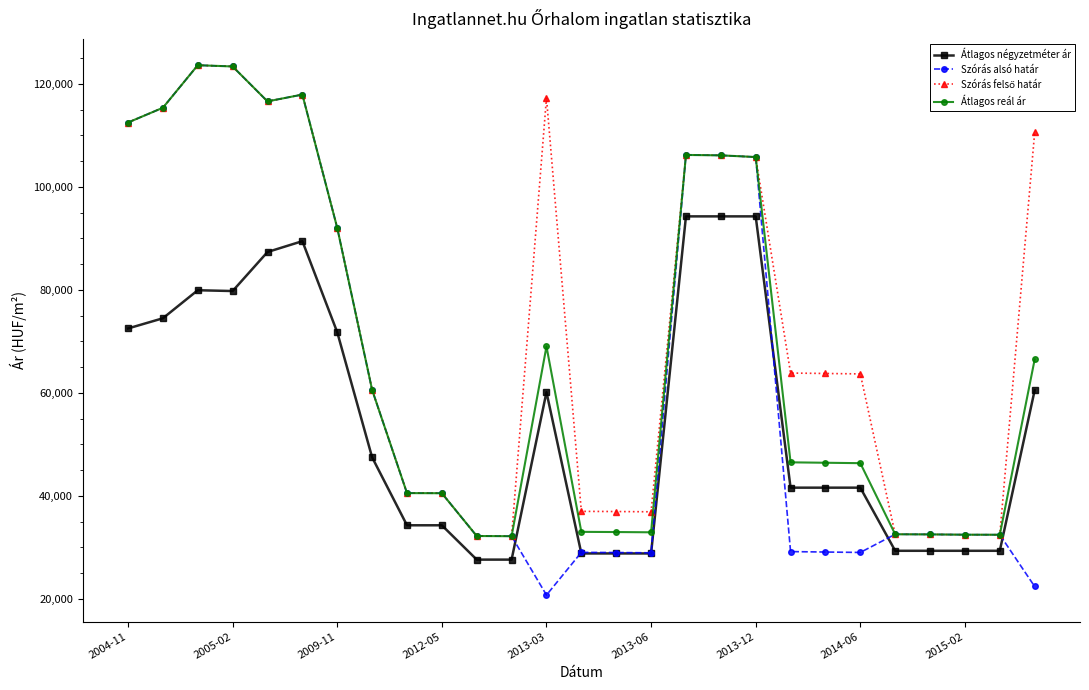

What is the greatest value displayed?

123611